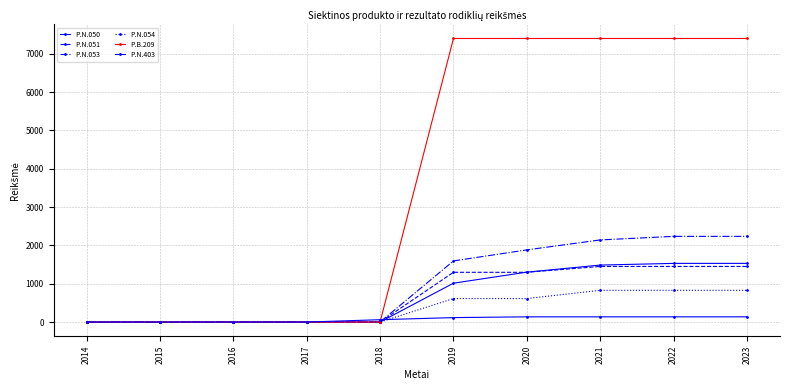

How many categories are shown in the chart?

10